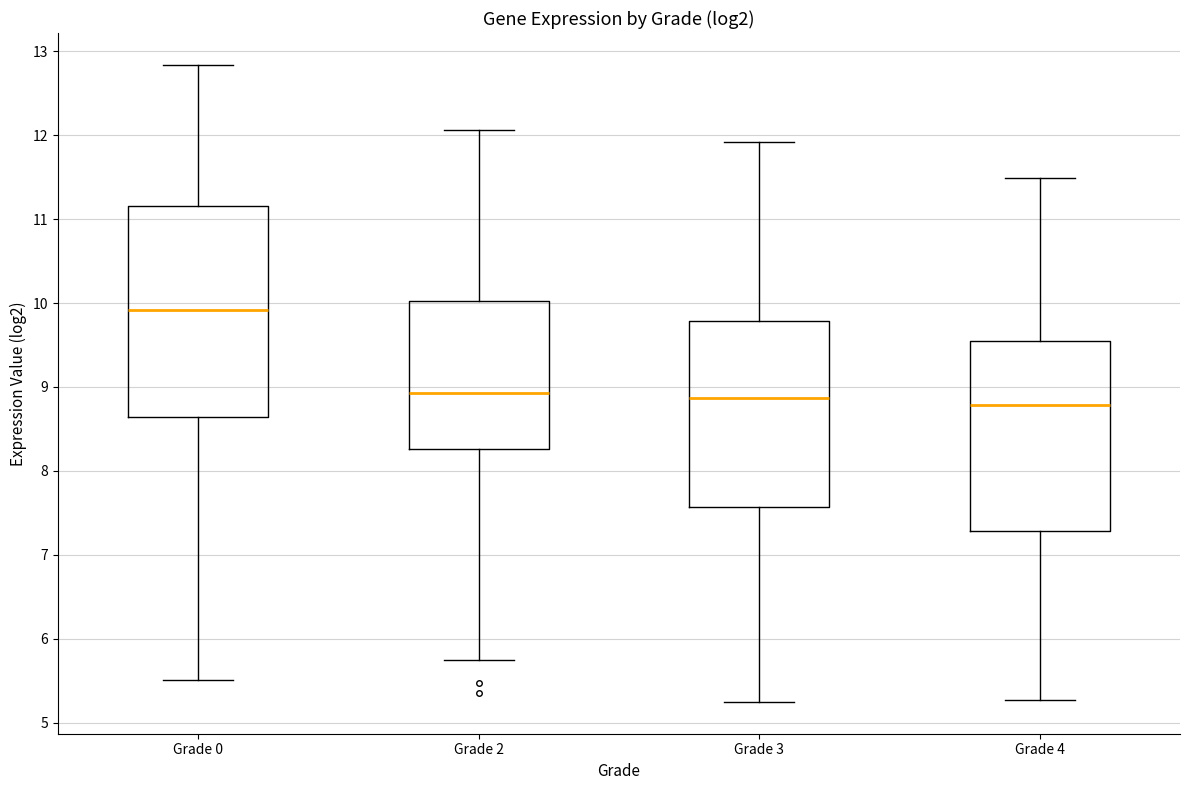

Where is the lower edge of the box for Grade 3 on the y-axis? The values are not printed on the chart, so give them approximately, as read against the axis.

7.6